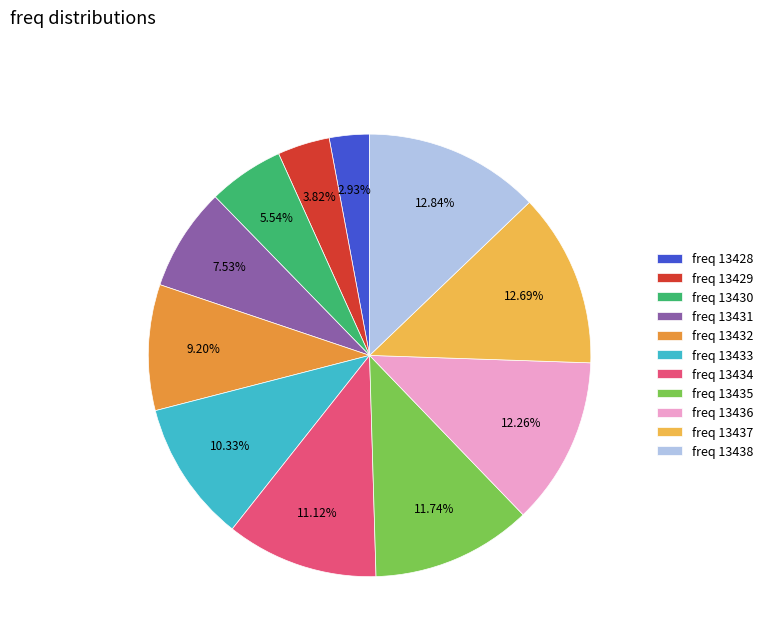

Is the sum of freq 13428 and freq 13433 greater than half?

No